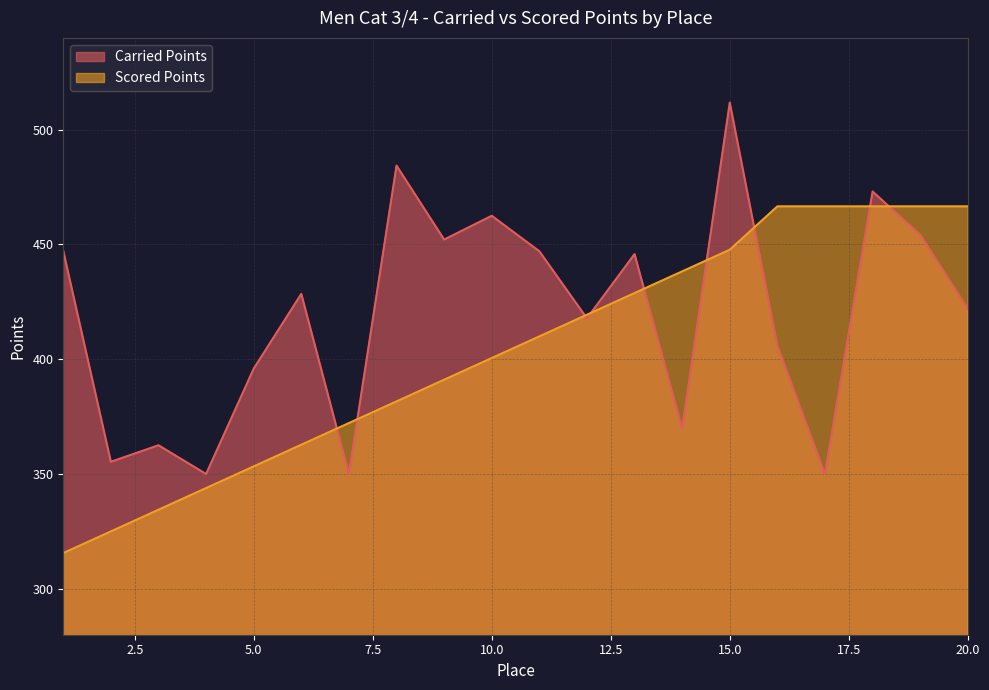

How many intersections are there between Scored Points and Carried Points?

9